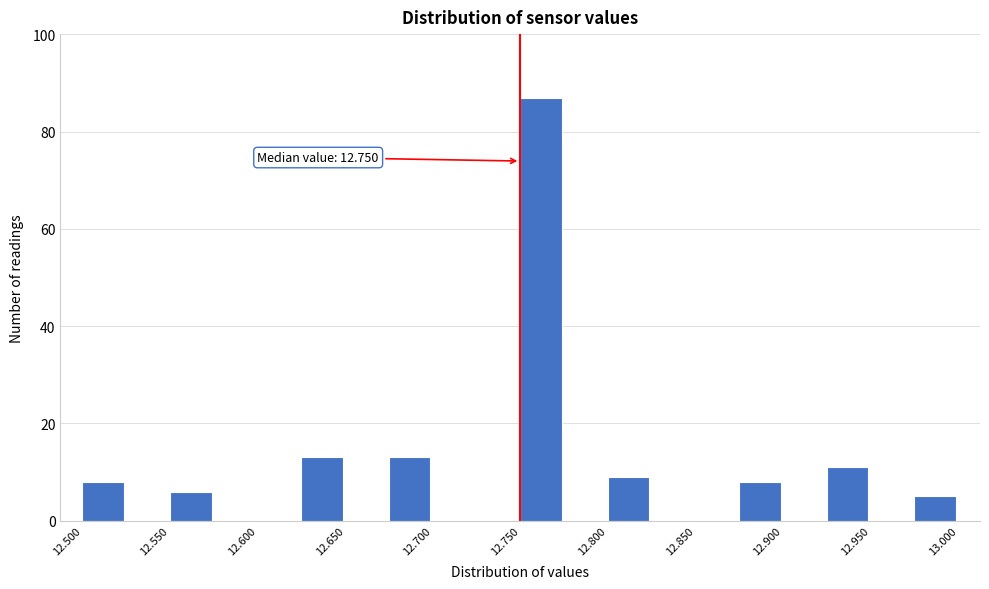

Over which range of the x-axis is the bar tallest?

12.750 to 12.775